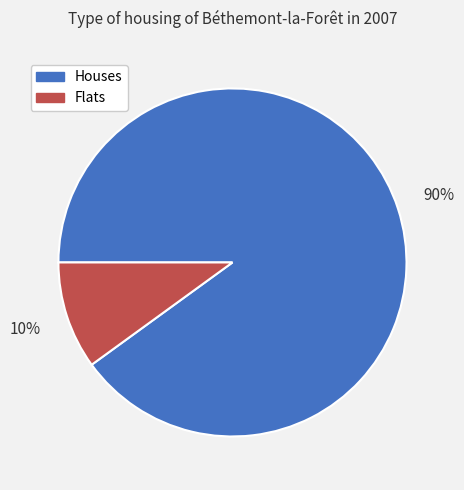

Between Houses and Flats, which is larger?

Houses